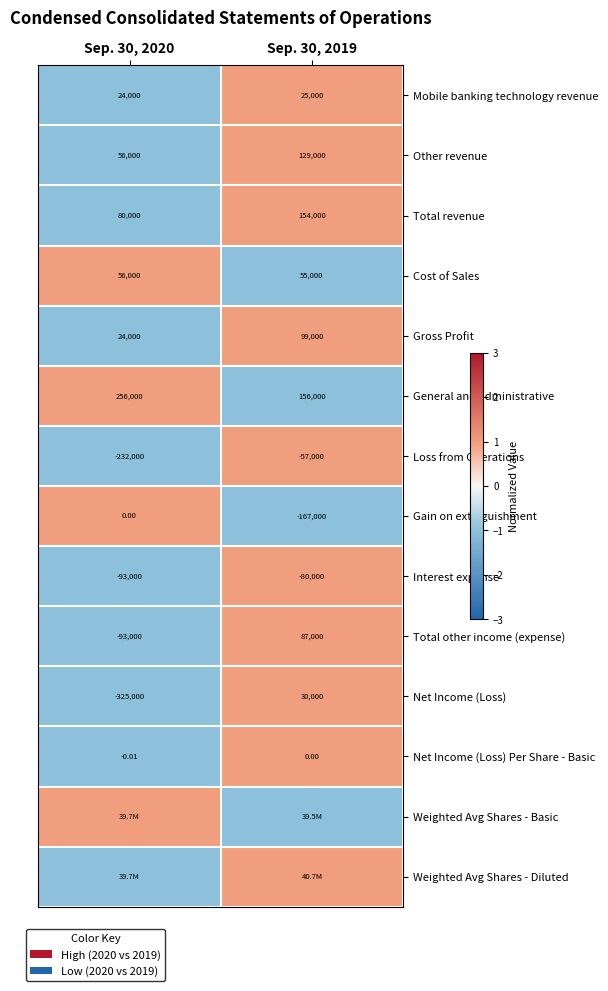

Is the value of Loss from Operations at Sep. 30, 2019 greater than the value of Cost of Sales at Sep. 30, 2019?

No